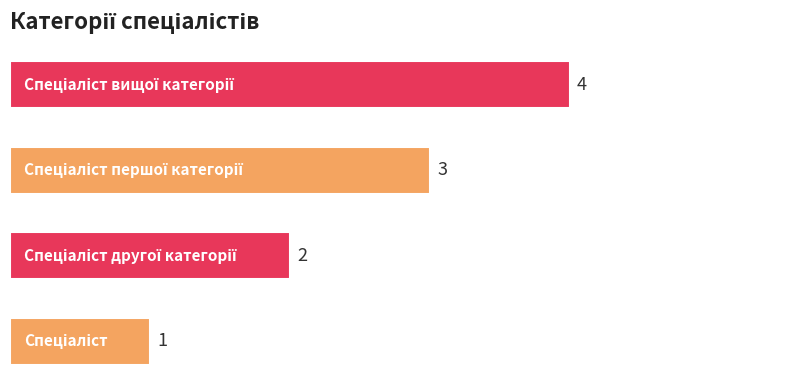

How many values are between 2 and 4?

3